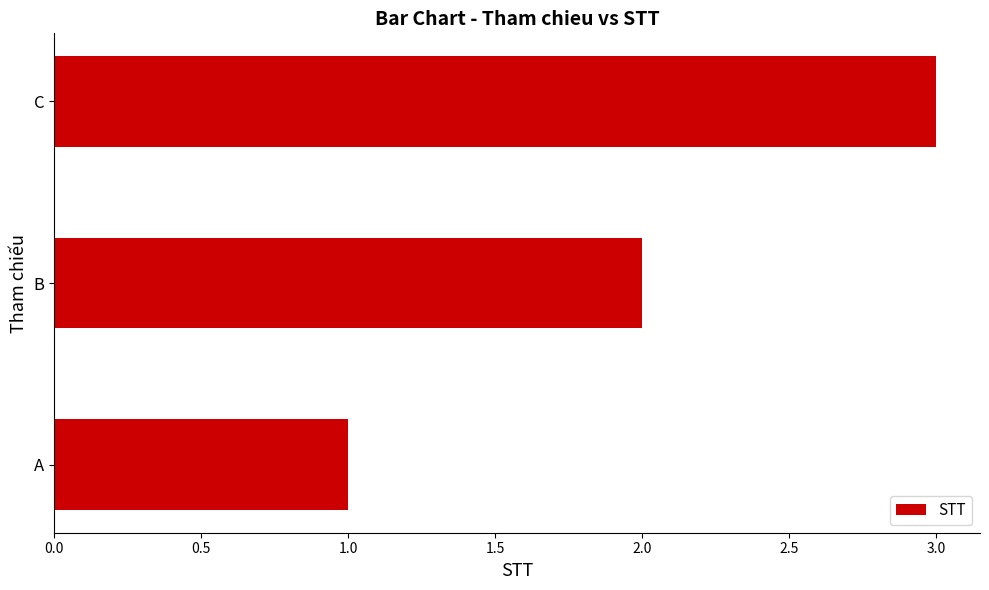

List the labels in order of value, smallest first.

A, B, C